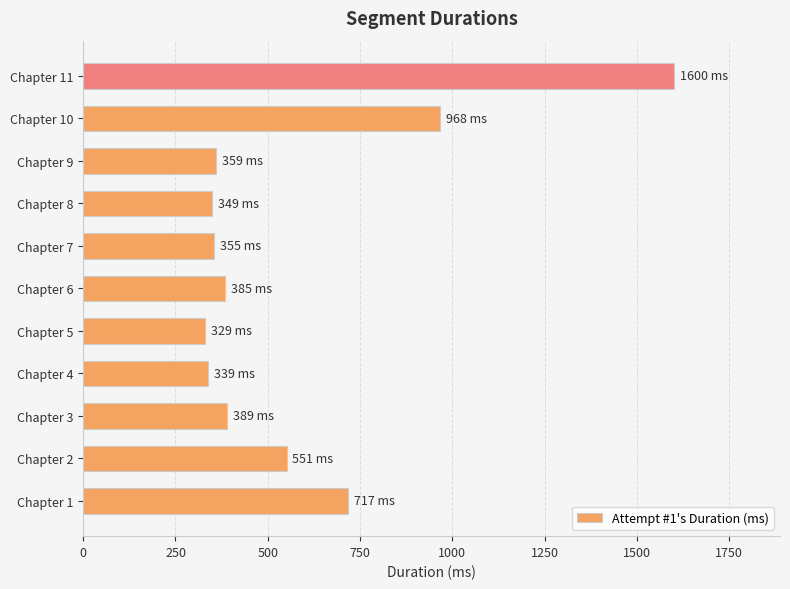

What is the sum of all values?

6341